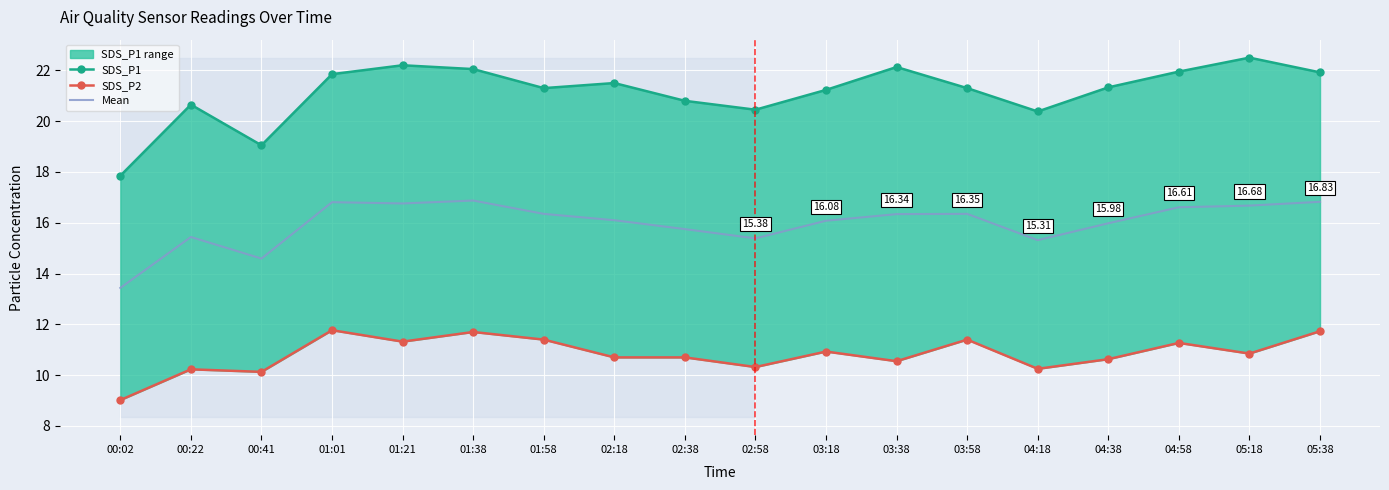

Reading left to right, list all the values displayed in this chart.

SDS_P1: 17.9	20.6	19.1	21.9	22.2	22.1	21.3	21.5	20.8	20.4	21.2	22.1	21.3	20.4	21.3	21.9	22.5	21.9
SDS_P2: 9.0	10.2	10.1	11.8	11.3	11.7	11.4	10.7	10.7	10.3	10.9	10.6	11.4	10.2	10.6	11.3	10.8	11.7
Mean: 13.4	15.4	14.6	16.8	16.8	16.9	16.4	16.1	15.8	15.4	16.1	16.3	16.4	15.3	16.0	16.6	16.7	16.8